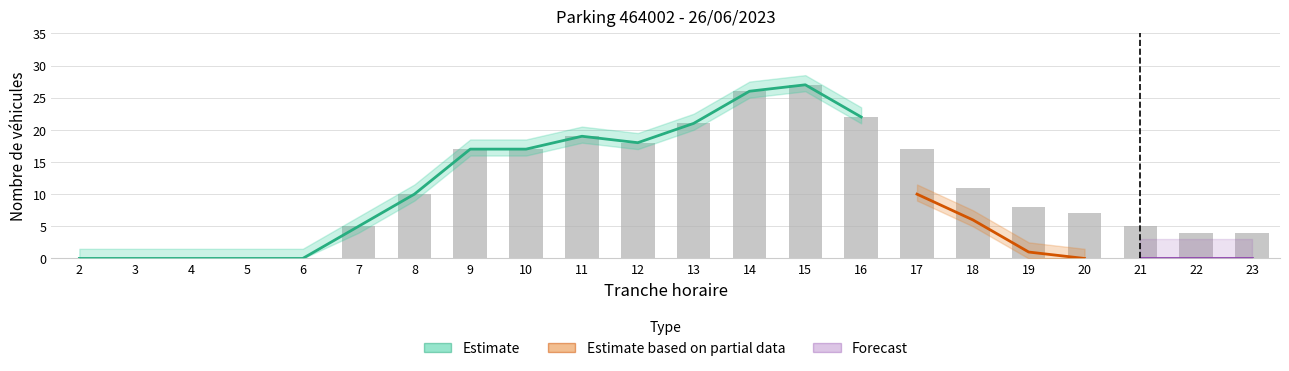

How many values are above zero?

17